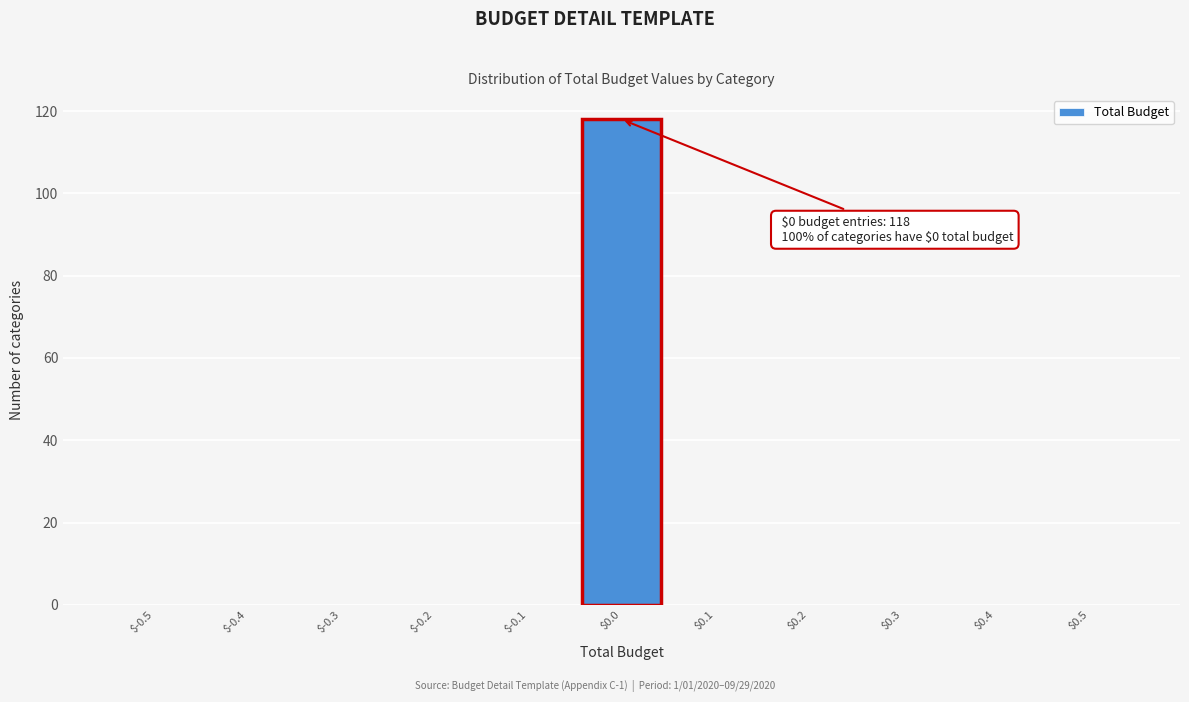

The chart shows a value of 118 at $0.0. True or false?

True